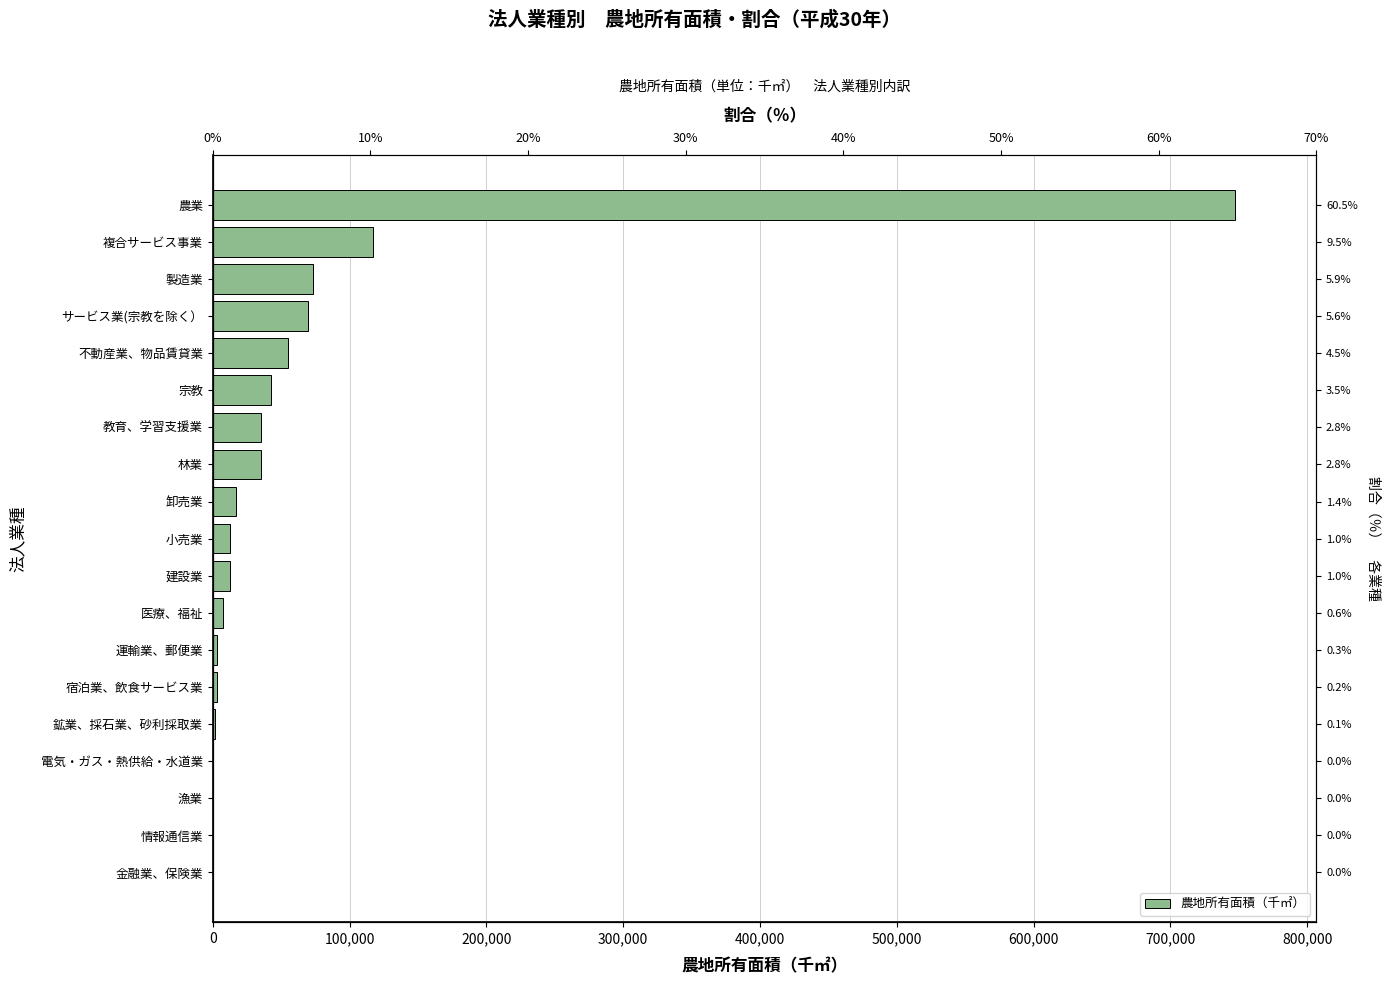

How many data points are less than 12357?

9